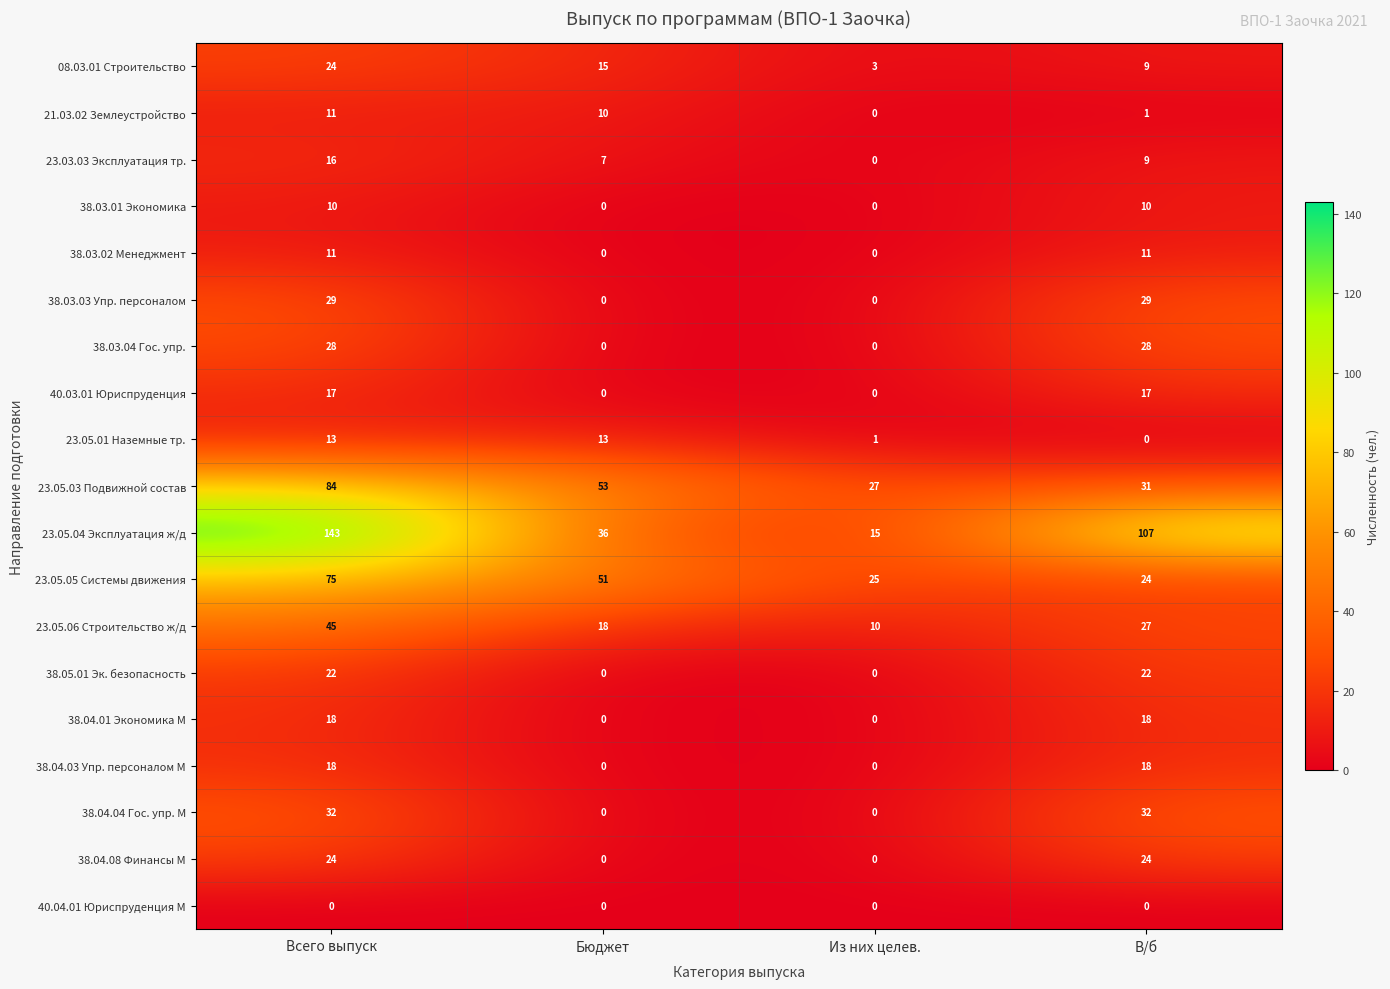

Which category has the highest value in the 23.05.03 Подвижной состав series?

Всего выпуск